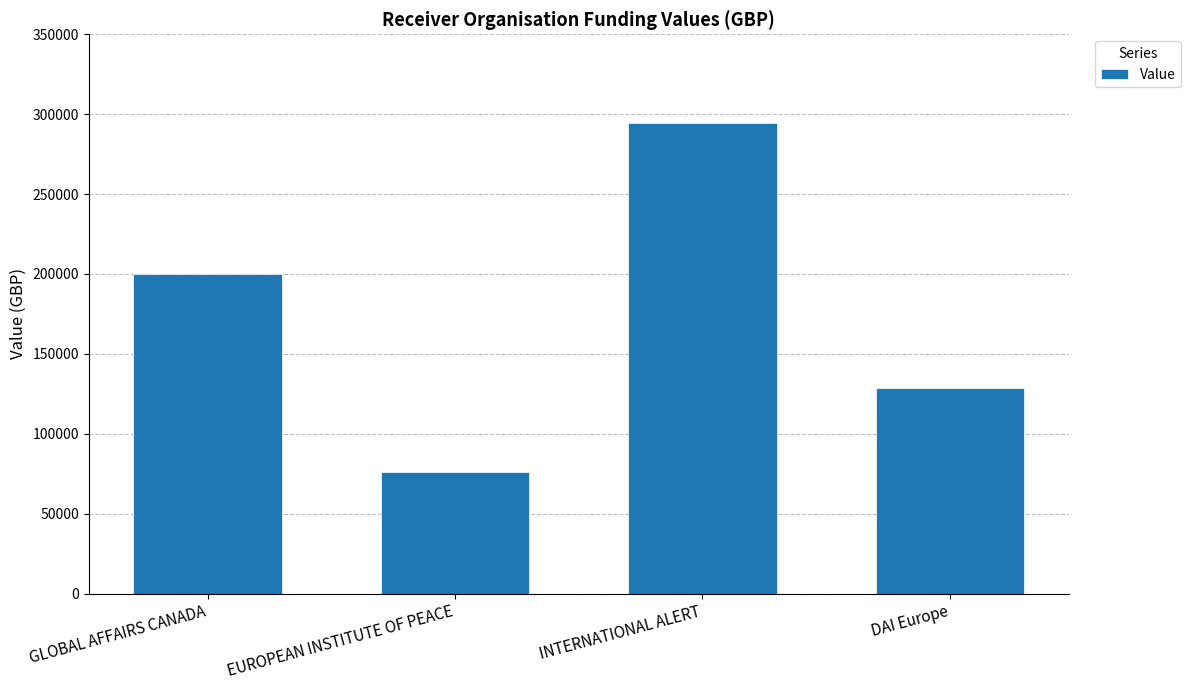

What is the sum of all values?

699736.5